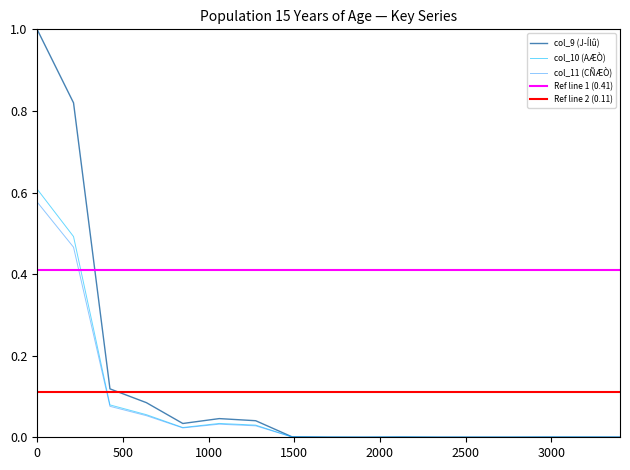

What is the difference between the second highest and minimum values in the col_11 (CÑÆÒ) series?

0.5